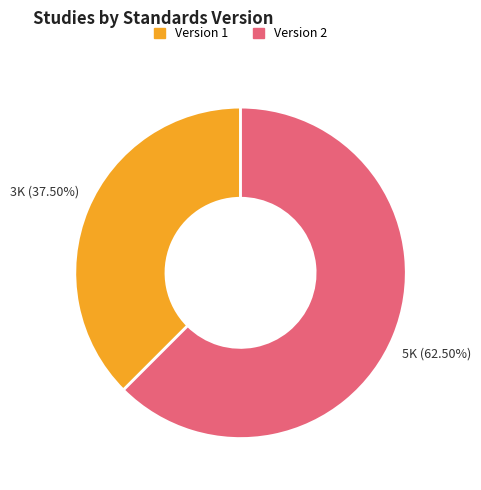

Is there any slice that represents more than half of the pie?

Yes